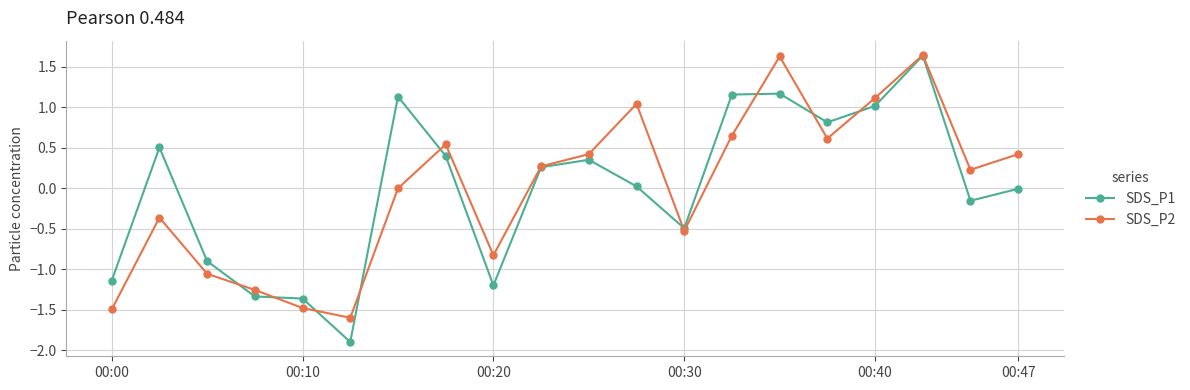

Which series has the widest spread of values?

SDS_P1